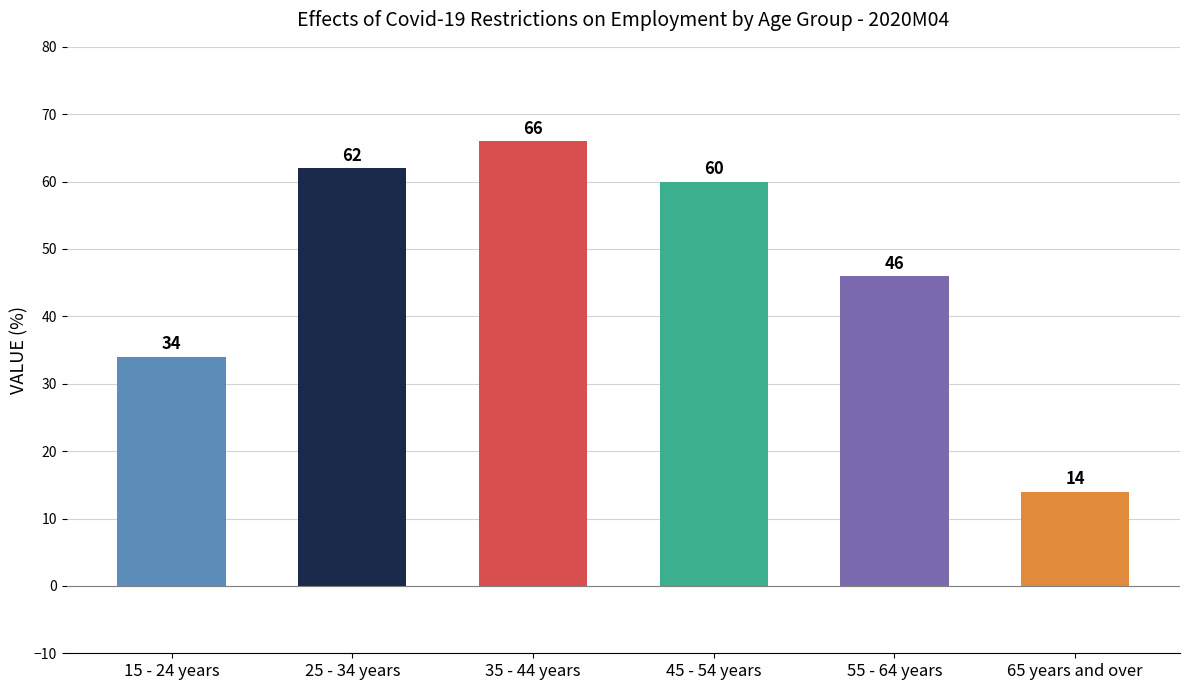

Rank the categories by value from lowest to highest.

65 years and over, 15 - 24 years, 55 - 64 years, 45 - 54 years, 25 - 34 years, 35 - 44 years